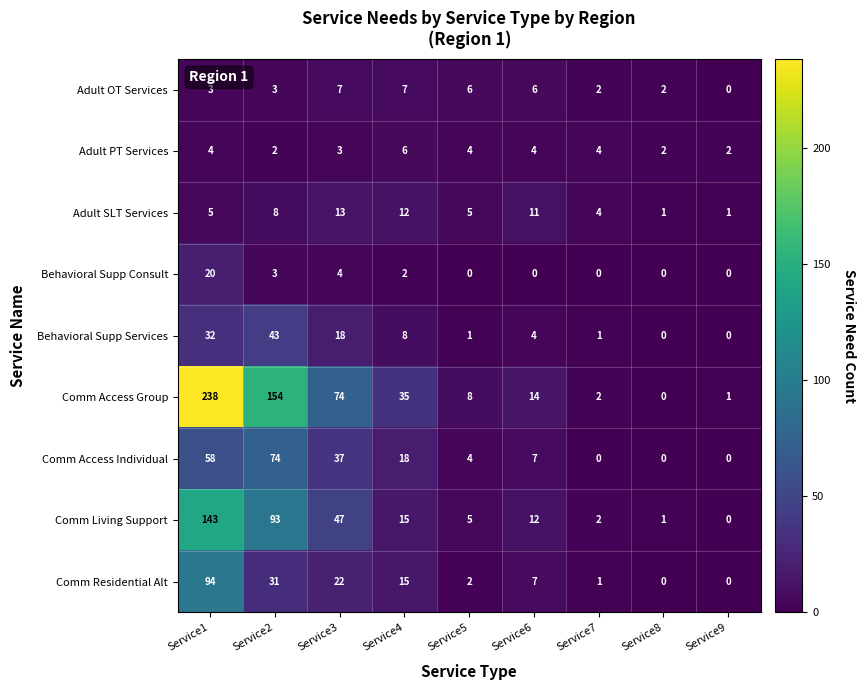

How many values in Comm Access Group are above zero?

8